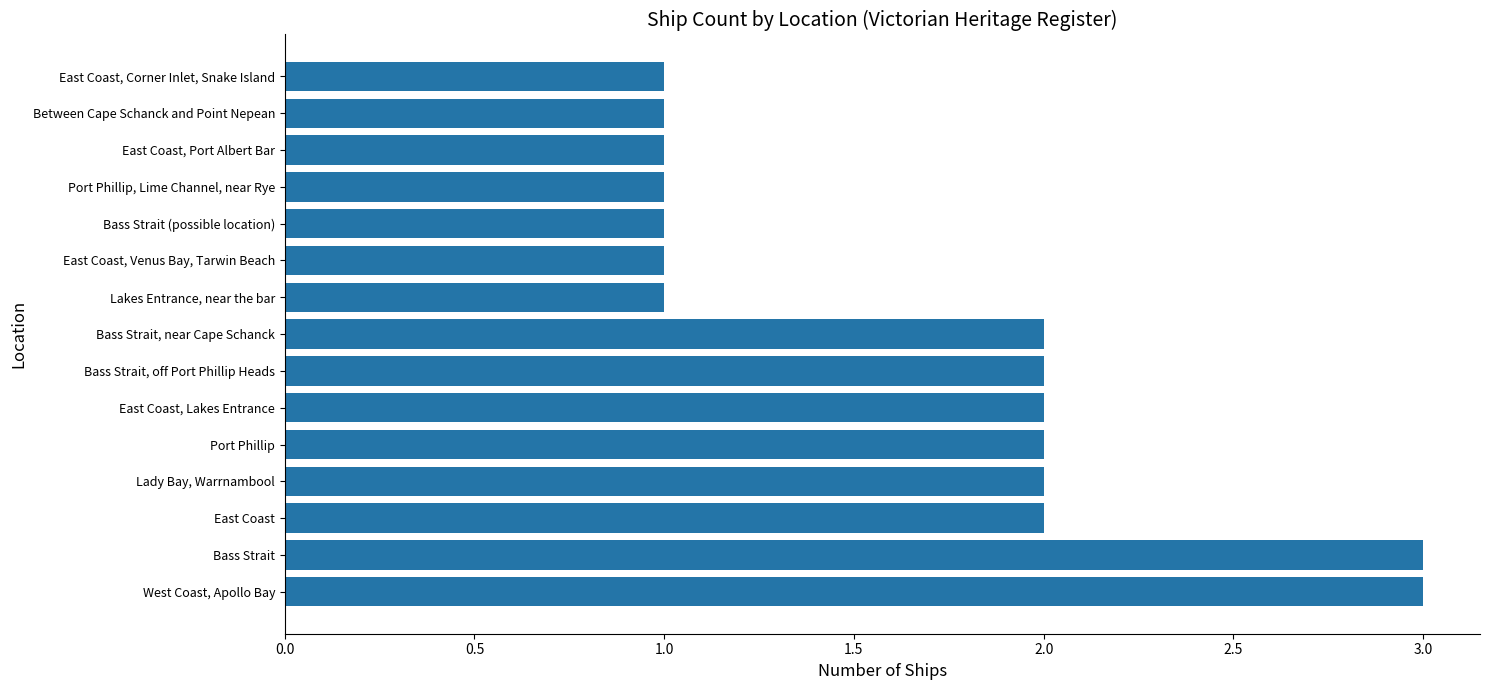

What is the ratio of the value at Port Phillip to the value at Bass Strait (possible location)?

2.0